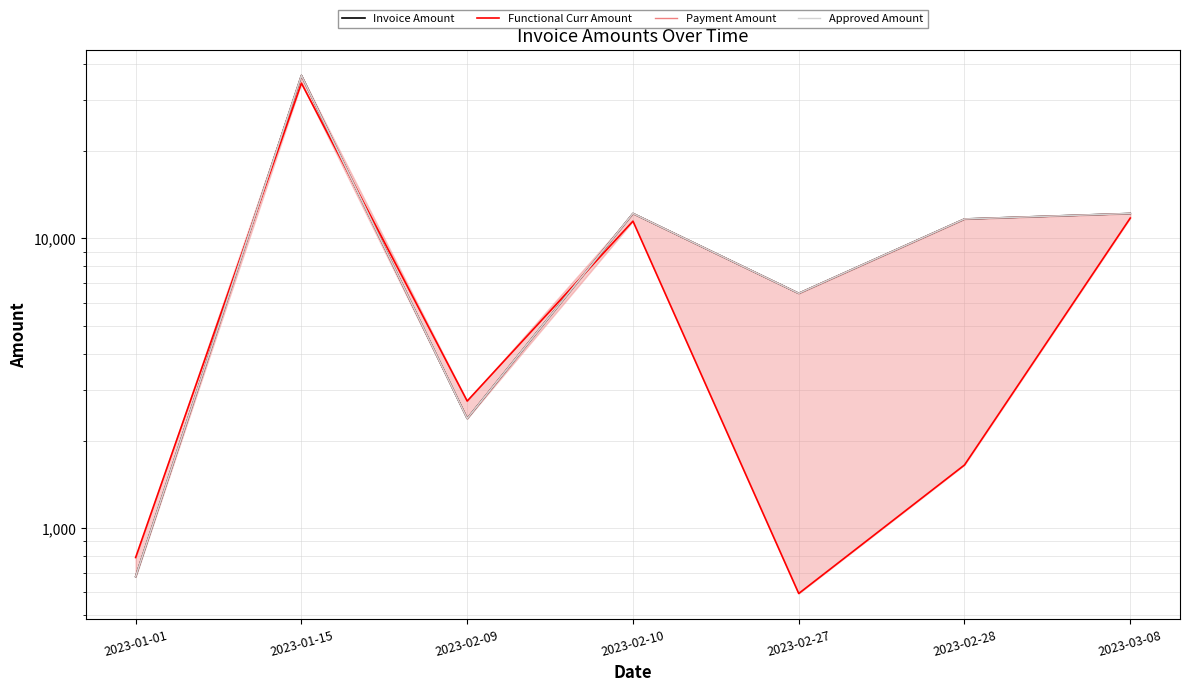

At which label does Payment Amount first exceed 11661?

2023-01-15